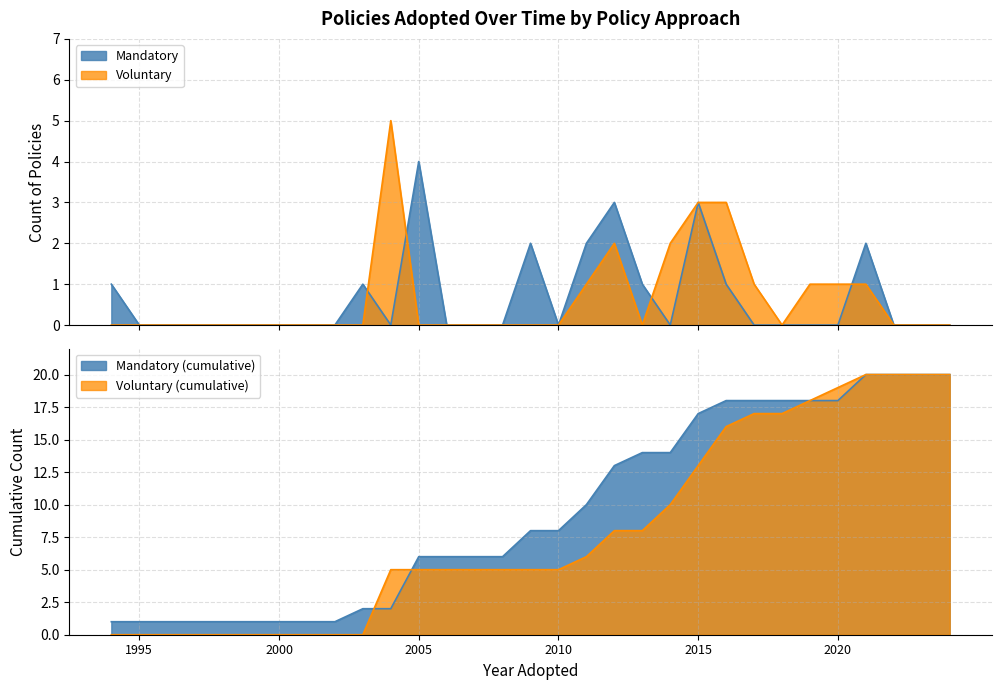

Which series changed the most between 2003 and 2023?

Mandatory